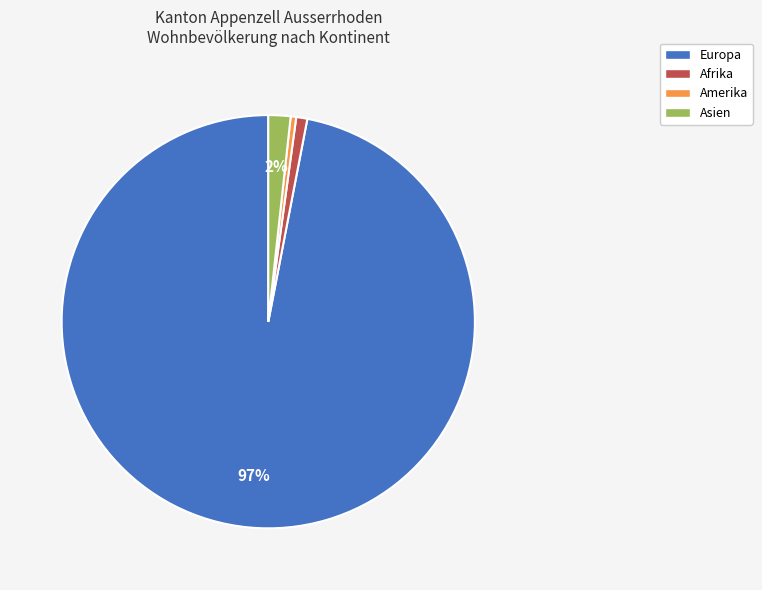

To the nearest percent, what is the average slice percentage?

25%